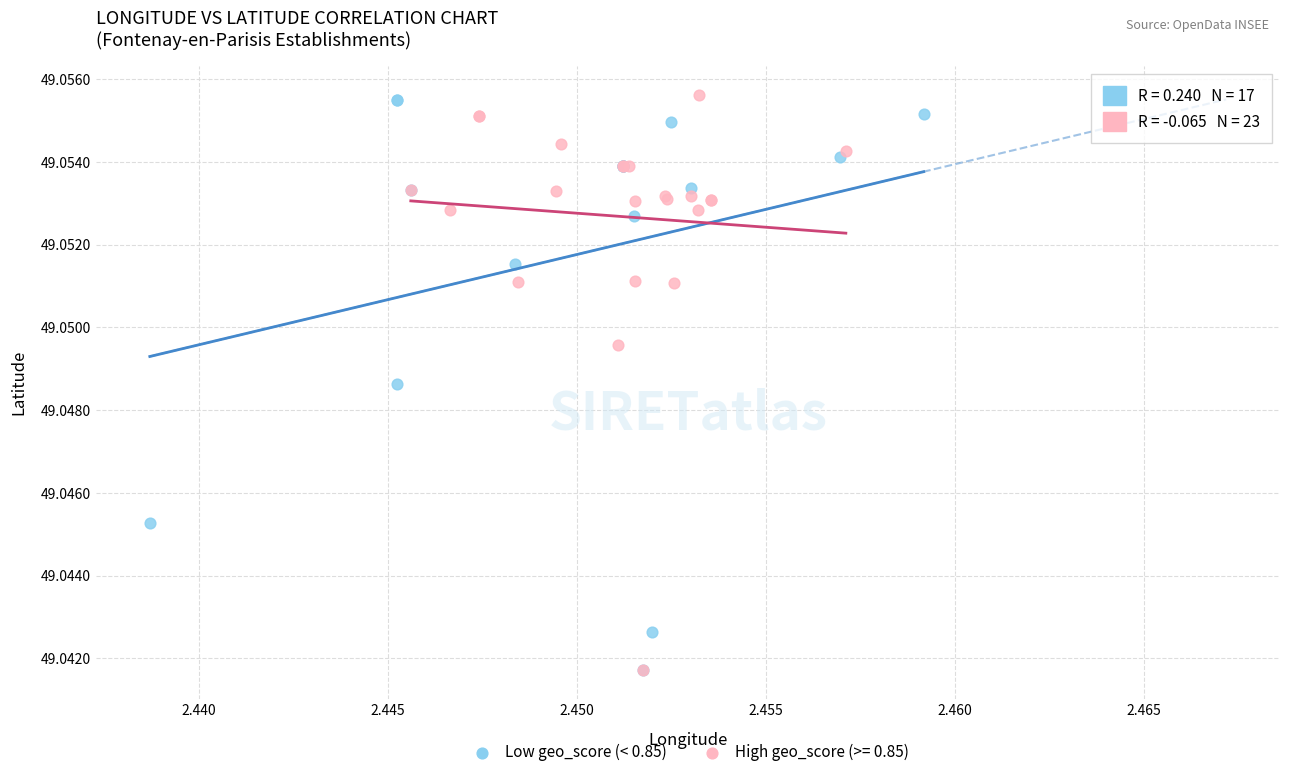

What are all the series names shown in the legend?

Low geo_score (< 0.85), High geo_score (>= 0.85)